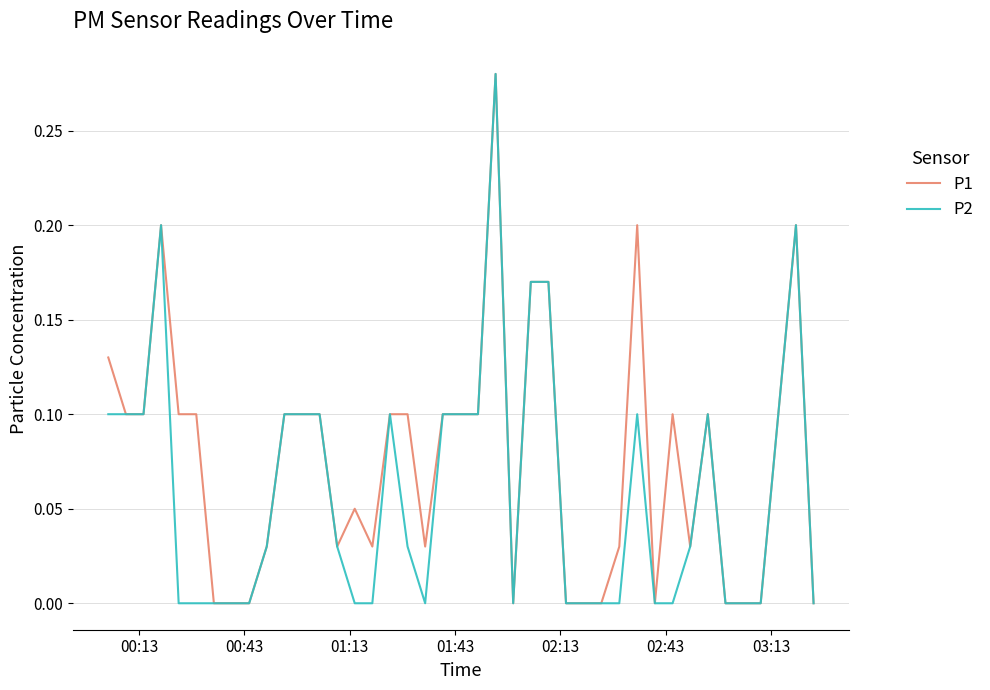

Which series has the largest total across all categories?

P1